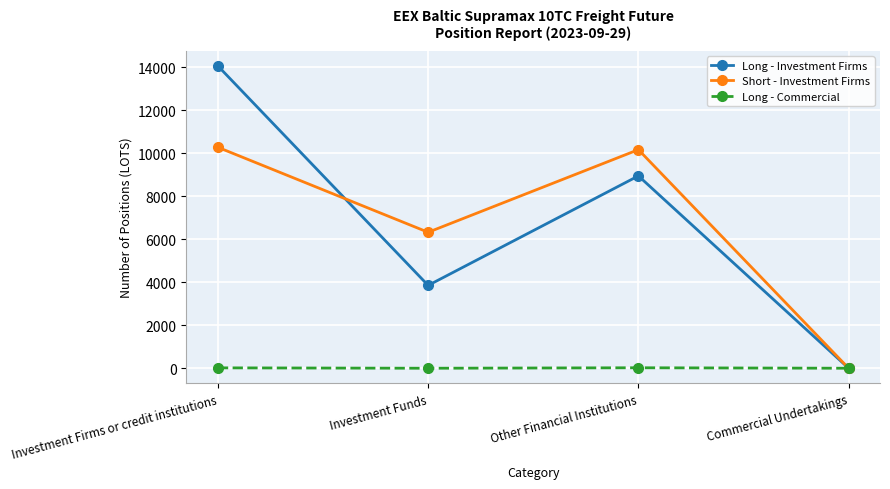

Which series has the widest spread of values?

Long - Investment Firms